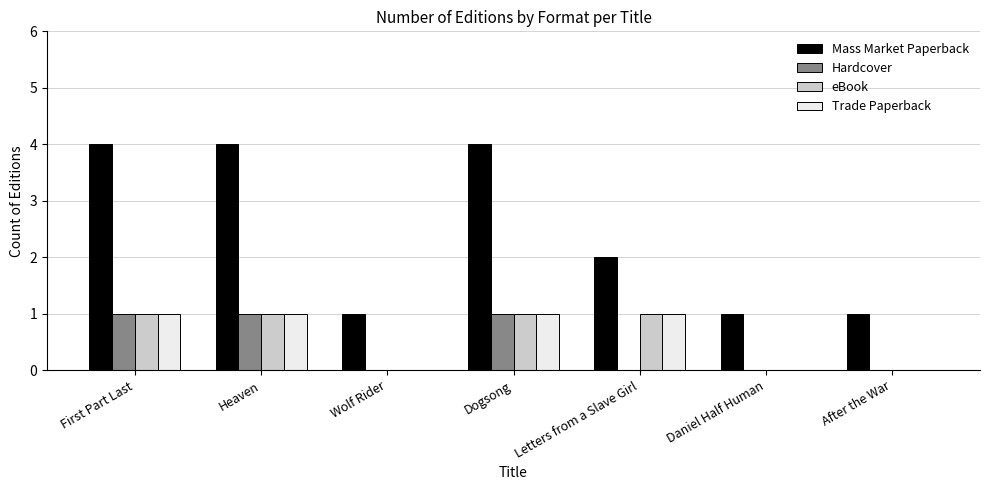

What is the sum of the Mass Market Paperback values at Letters from a Slave Girl and Heaven?

6